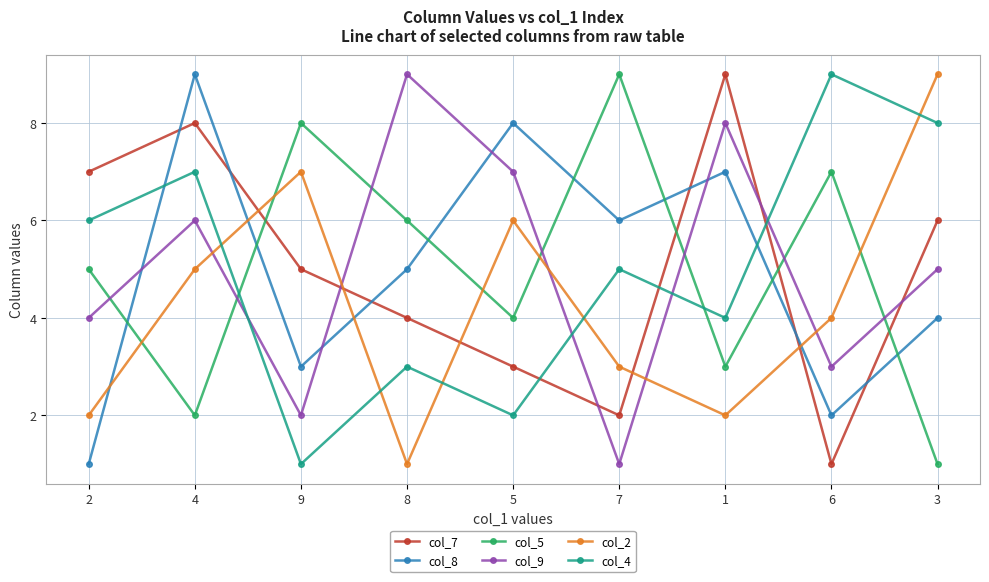

What is the value of the col_4 point at the 9th from the left?

8